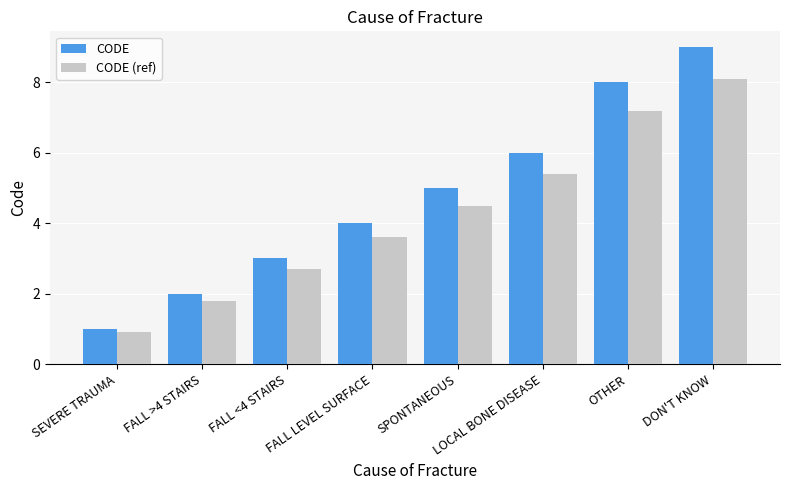

Rank the series by their maximum value, from lowest to highest.

CODE (ref), CODE